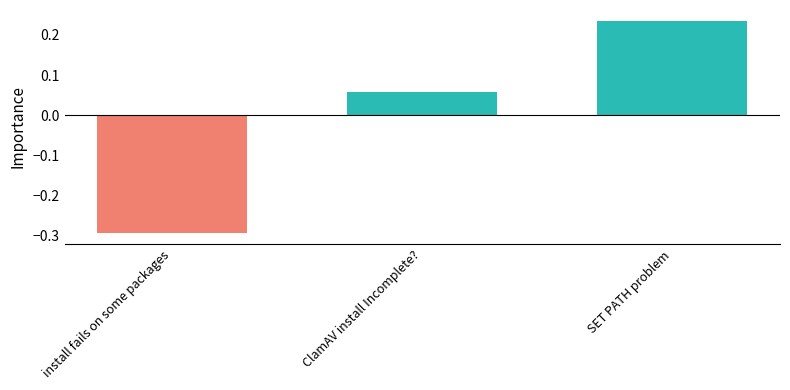

What is the label of the 3rd bar from the right?

install fails on some packages